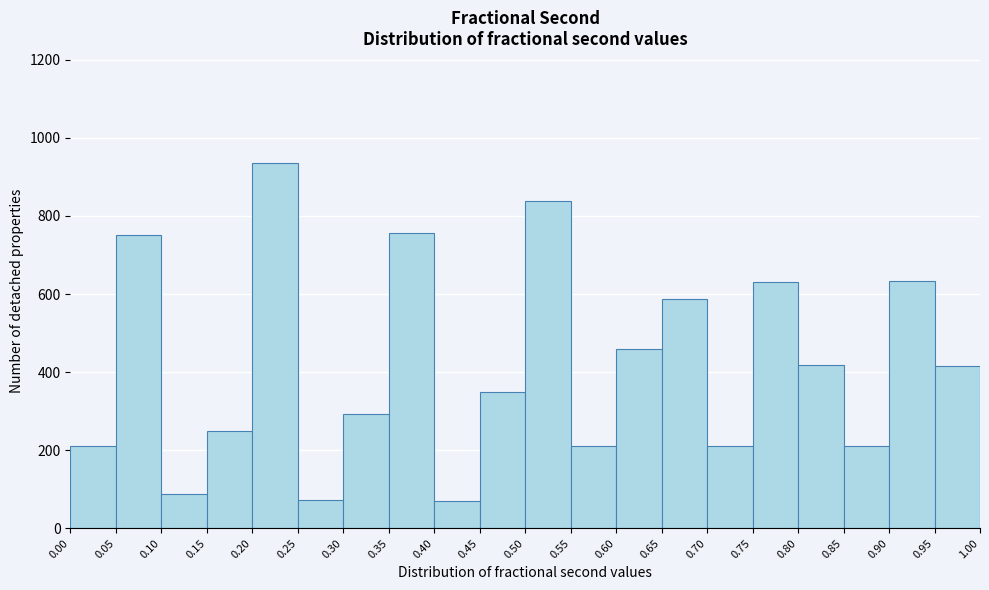

Over which range of the x-axis is the bar tallest?

0.20 to 0.25